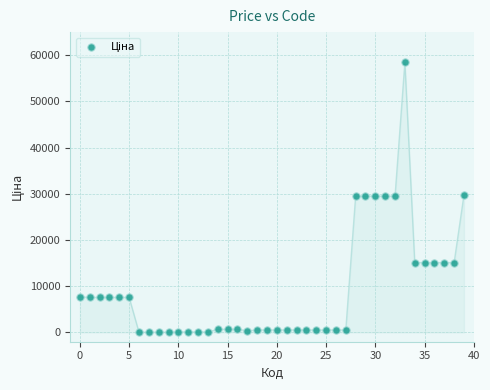

What is the range of Y values (max minus min)?

58369.5